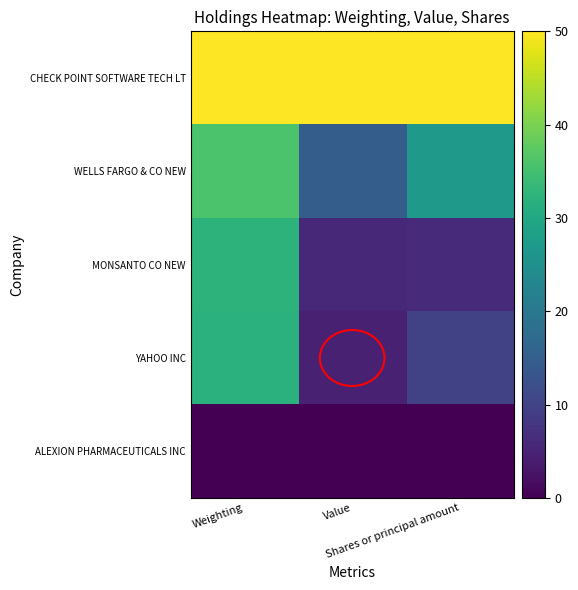

Which series has the largest range (max minus min)?

YAHOO INC